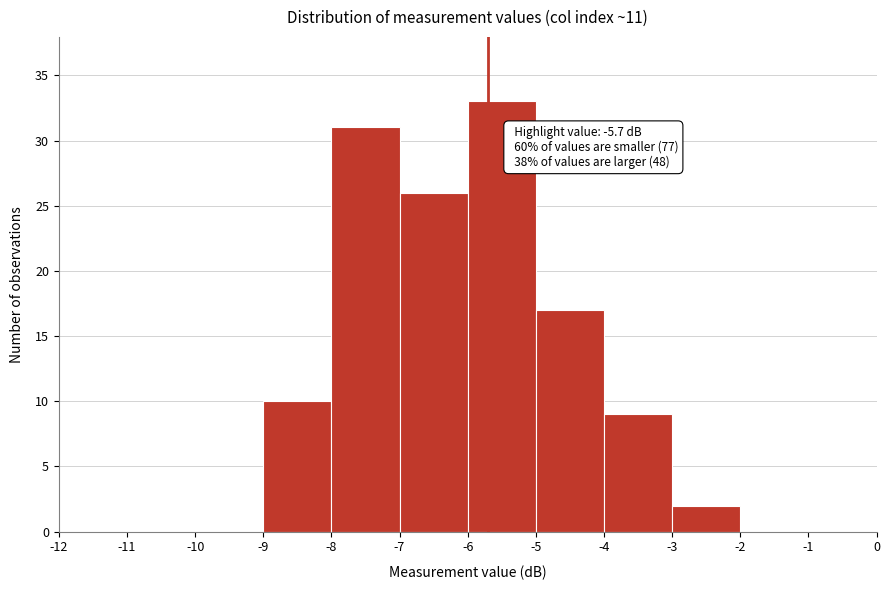

Which range on the x-axis has the tallest bar?

-6 to -5